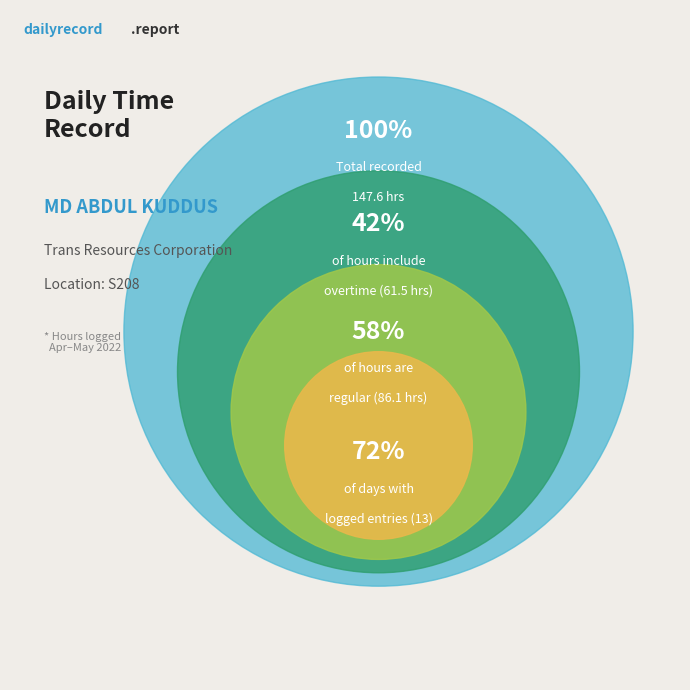

The 22-Fri slice represents 1% of the pie. True or false?

False